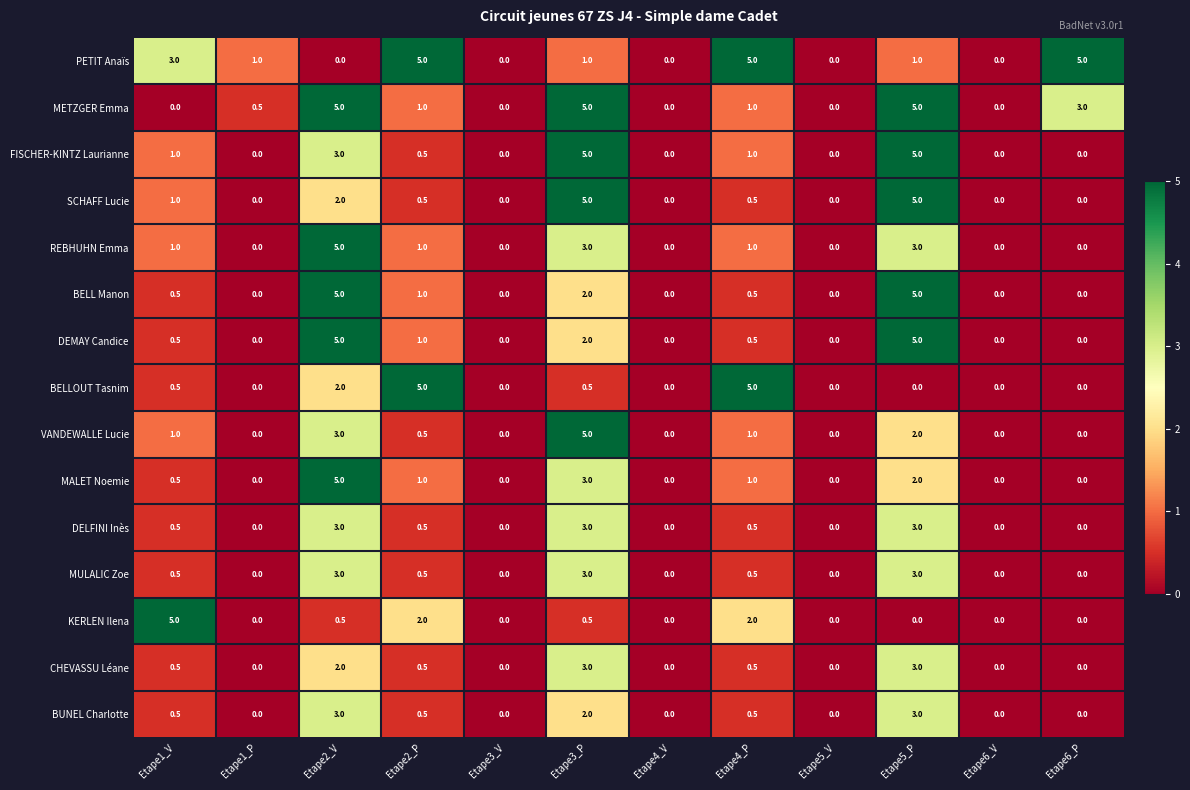

What is the highest value of the KERLEN Ilena series?

5.0